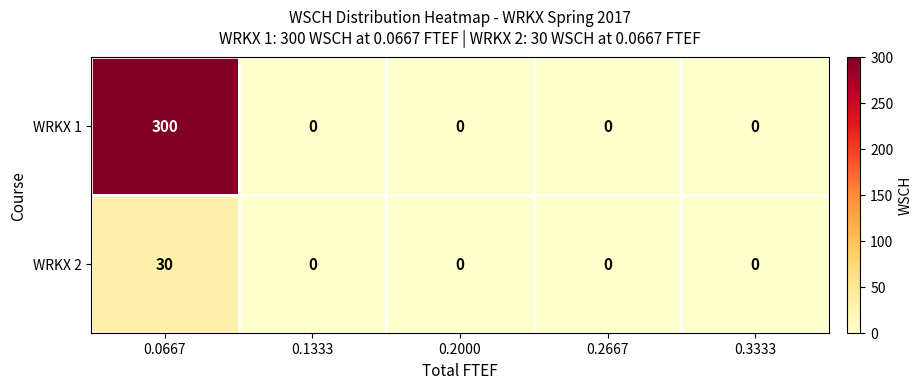

Reading left to right, what are all the values shown in this chart?

WRKX 1: 300	0	0	0	0
WRKX 2: 30	0	0	0	0